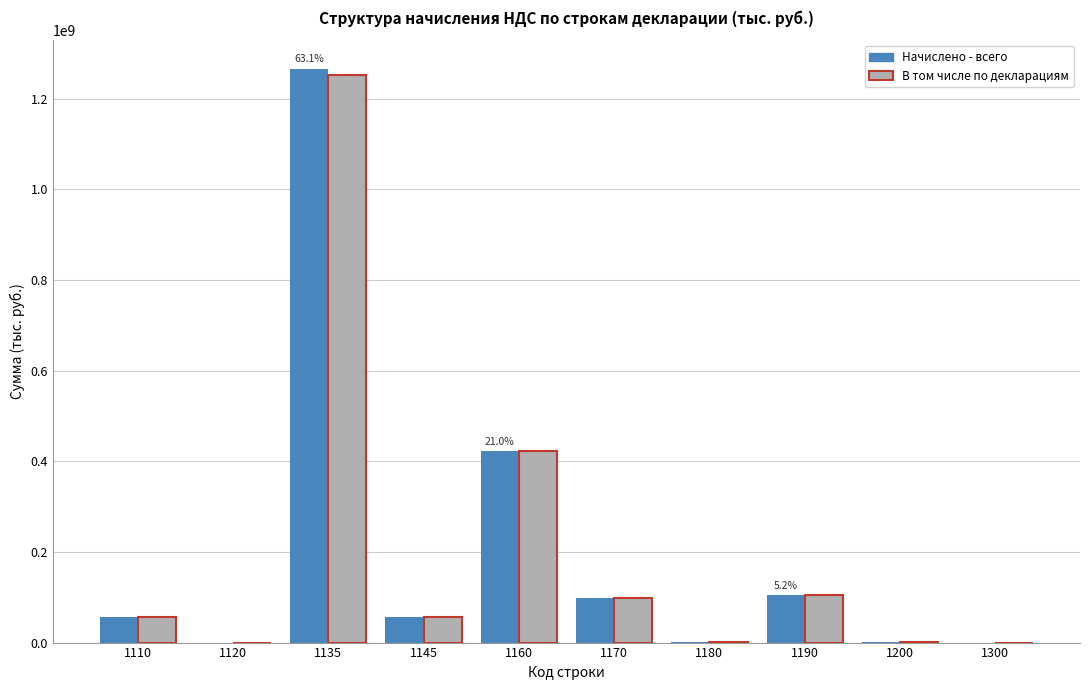

What is the average value of the В том числе по декларациям series?

199173550